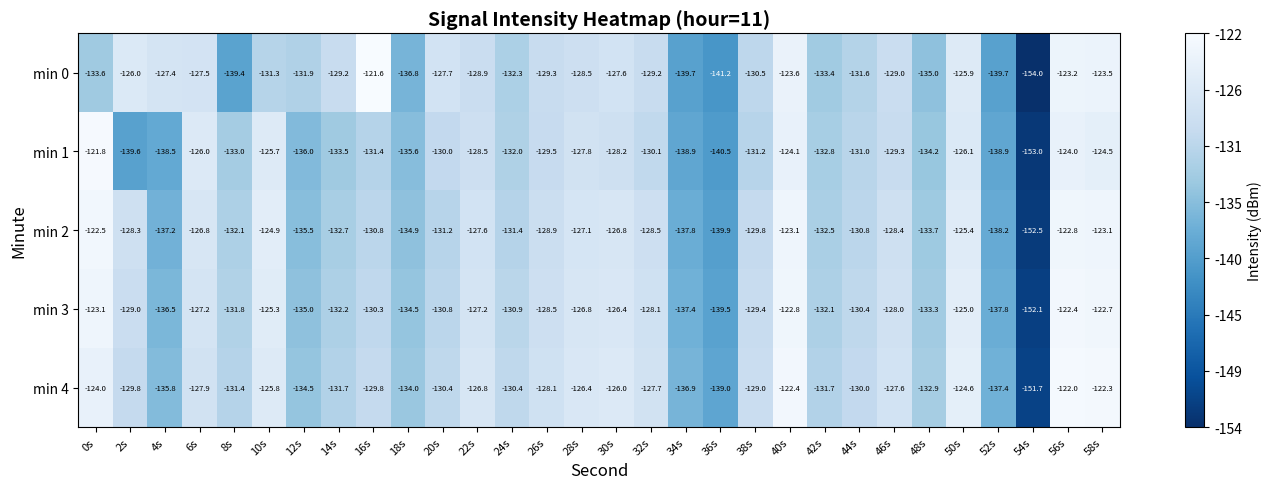

What is the sum of the min 4 values at 4s and 12s?

-270.3